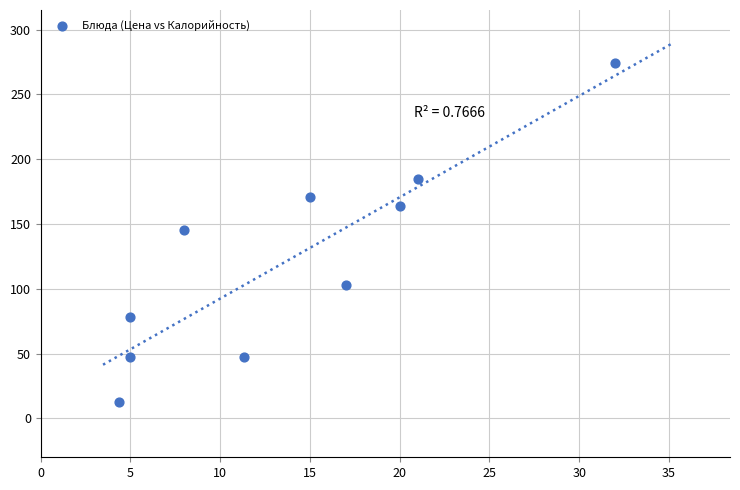

What is the average Y value?

123